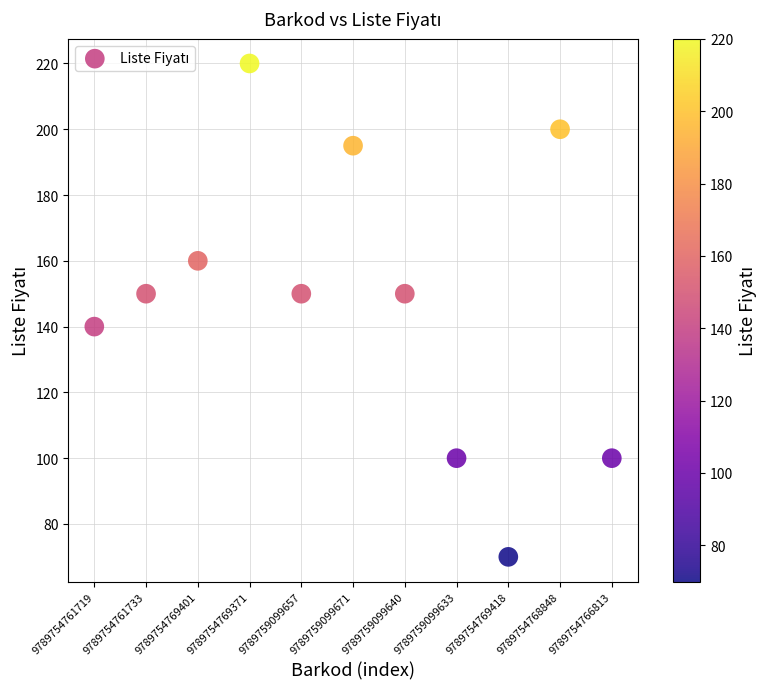

What is the average Y value?

149